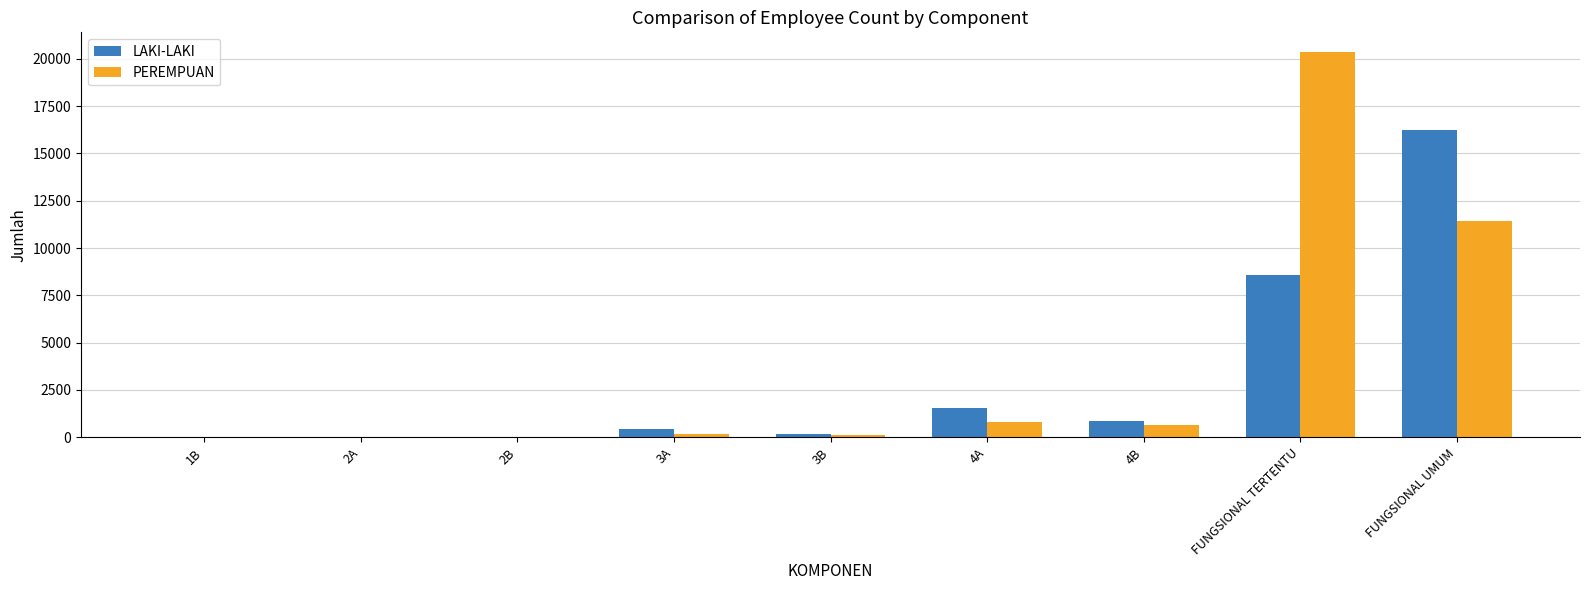

What is the maximum value shown in the chart?

20383